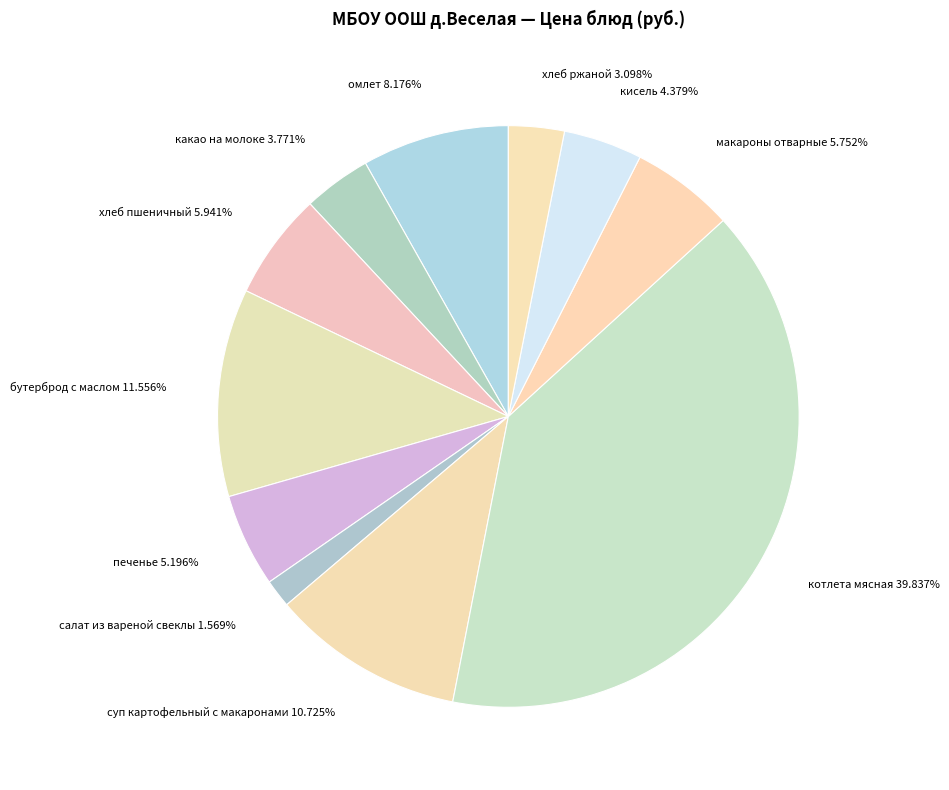

To the nearest percent, what is the combined percentage of хлеб пшеничный and печенье?

11%